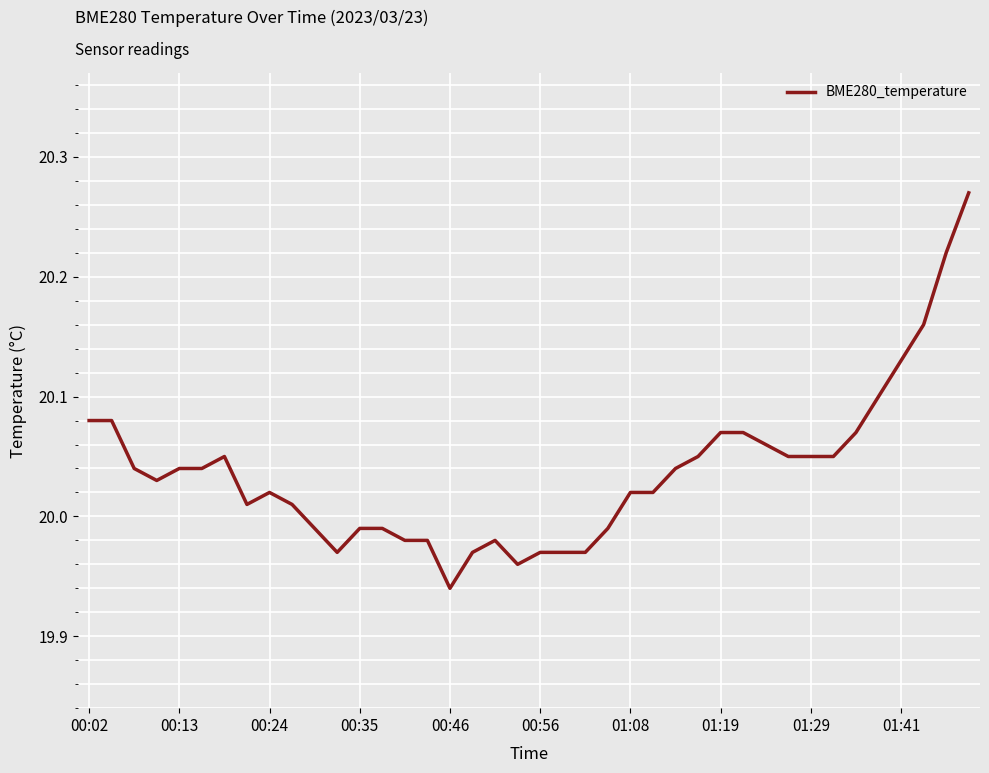

What is the difference between the maximum and minimum values?

0.3